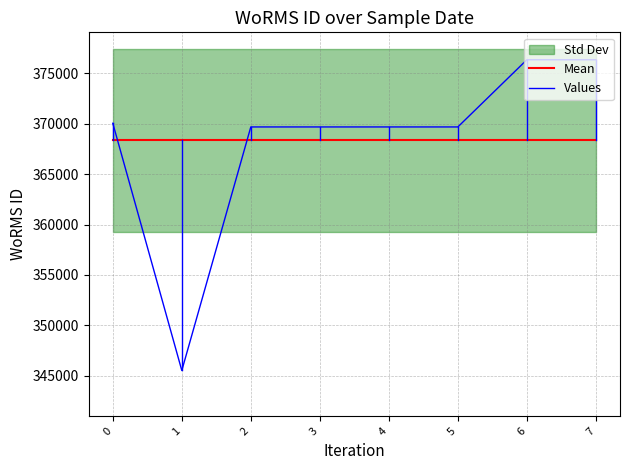

What is the average value of the Values series?

368378